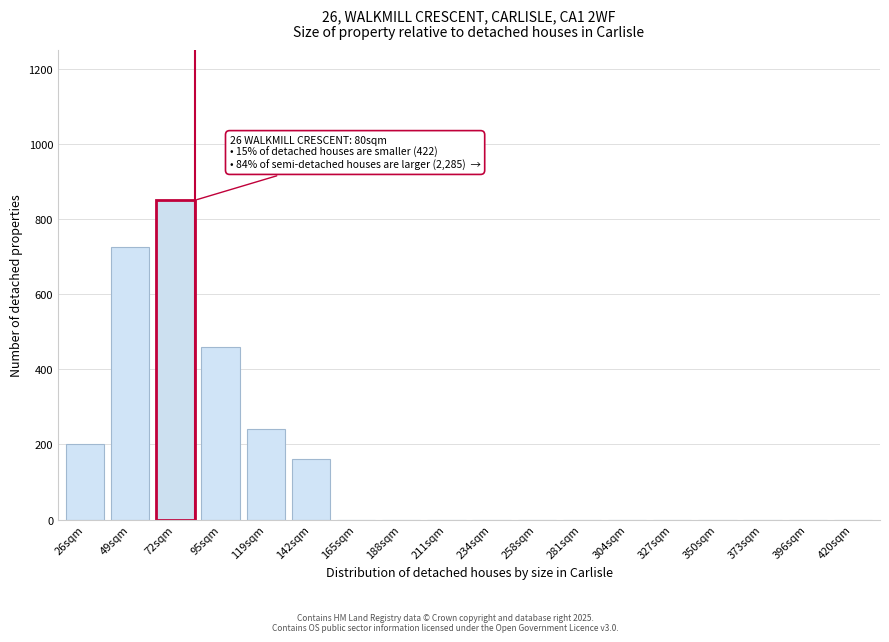

Reading left to right, extract all data points from this chart.

26sqm=200	49sqm=725	72sqm=850	95sqm=460	119sqm=240	142sqm=160	165sqm=0	188sqm=0	211sqm=0	234sqm=0	258sqm=0	281sqm=0	304sqm=0	327sqm=0	350sqm=0	373sqm=0	396sqm=0	420sqm=0